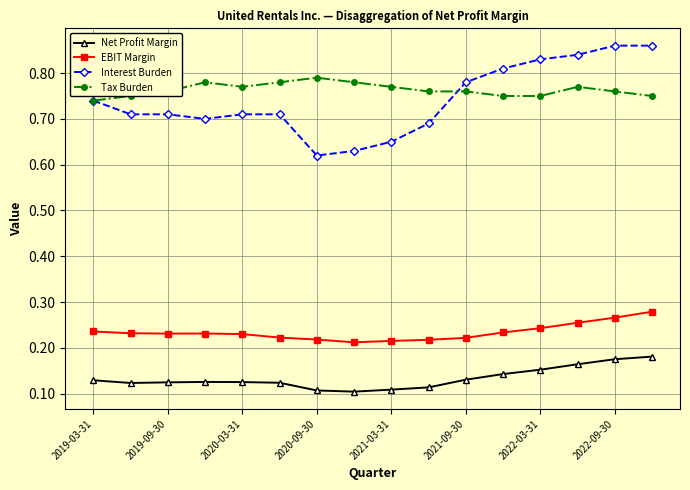

Which series has the largest range (max minus min)?

Interest Burden